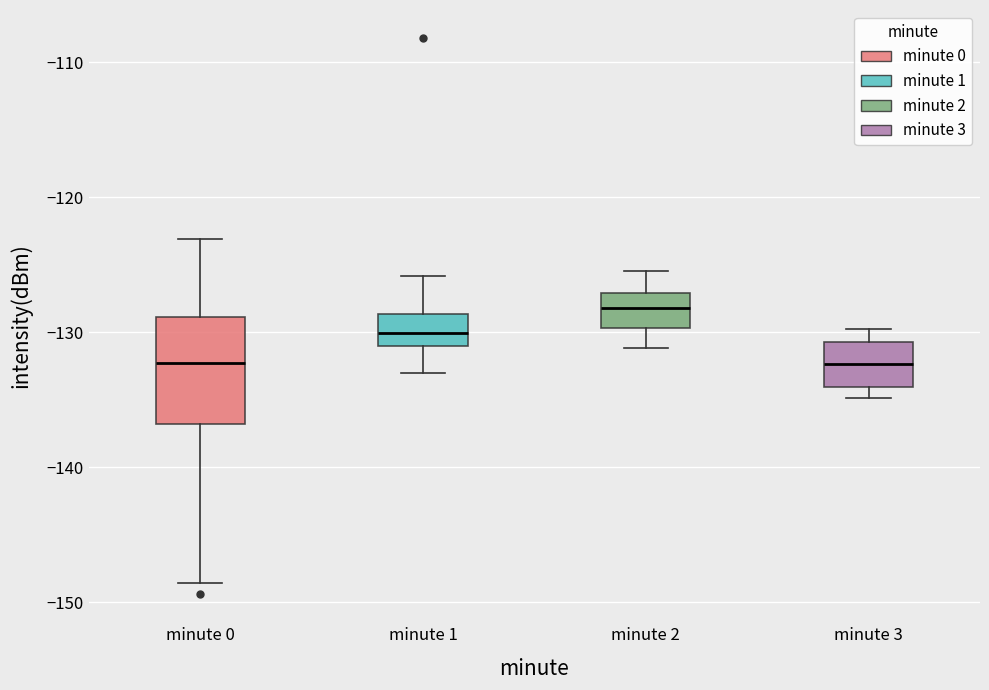

Reading left to right, transcribe this box plot: for each box, give where its median line is, the range the box spans, and where its two whiskers end, as read against the y-axis. The values are not printed on the chart, so give them approximately, as read against the axis.

minute 0: median -132, box -137 to -129, whiskers -149 to -123
minute 1: median -130, box -131 to -129, whiskers -133 to -126
minute 2: median -128, box -130 to -127, whiskers -131 to -125
minute 3: median -132, box -134 to -131, whiskers -135 to -130